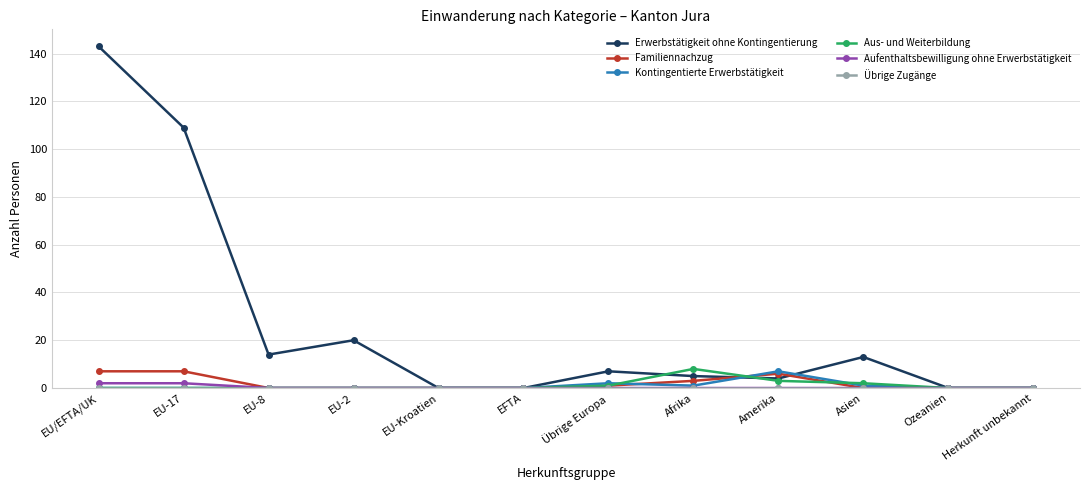

Is it true that Aus- und Weiterbildung equals 5 at EU/EFTA/UK?

False